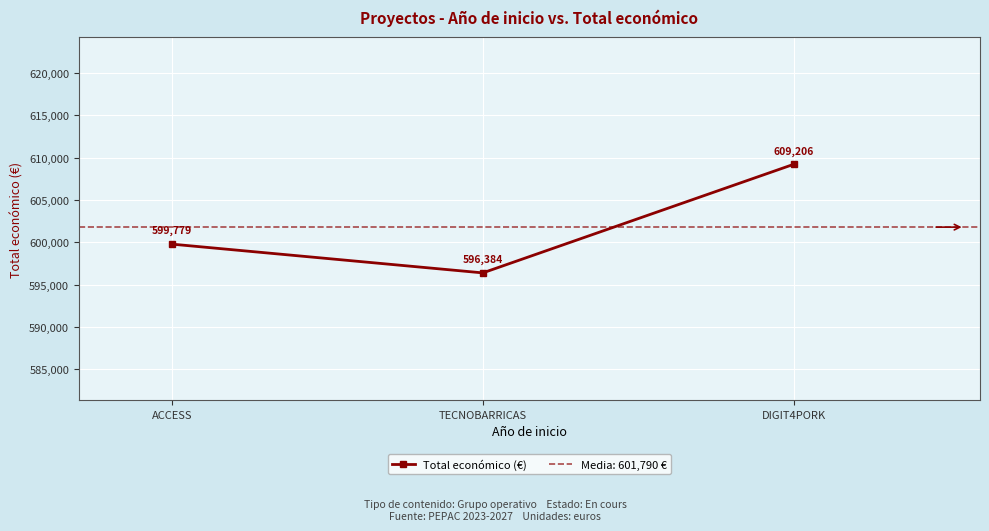

Which has a higher value, TECNOBARRICAS or DIGIT4PORK?

DIGIT4PORK